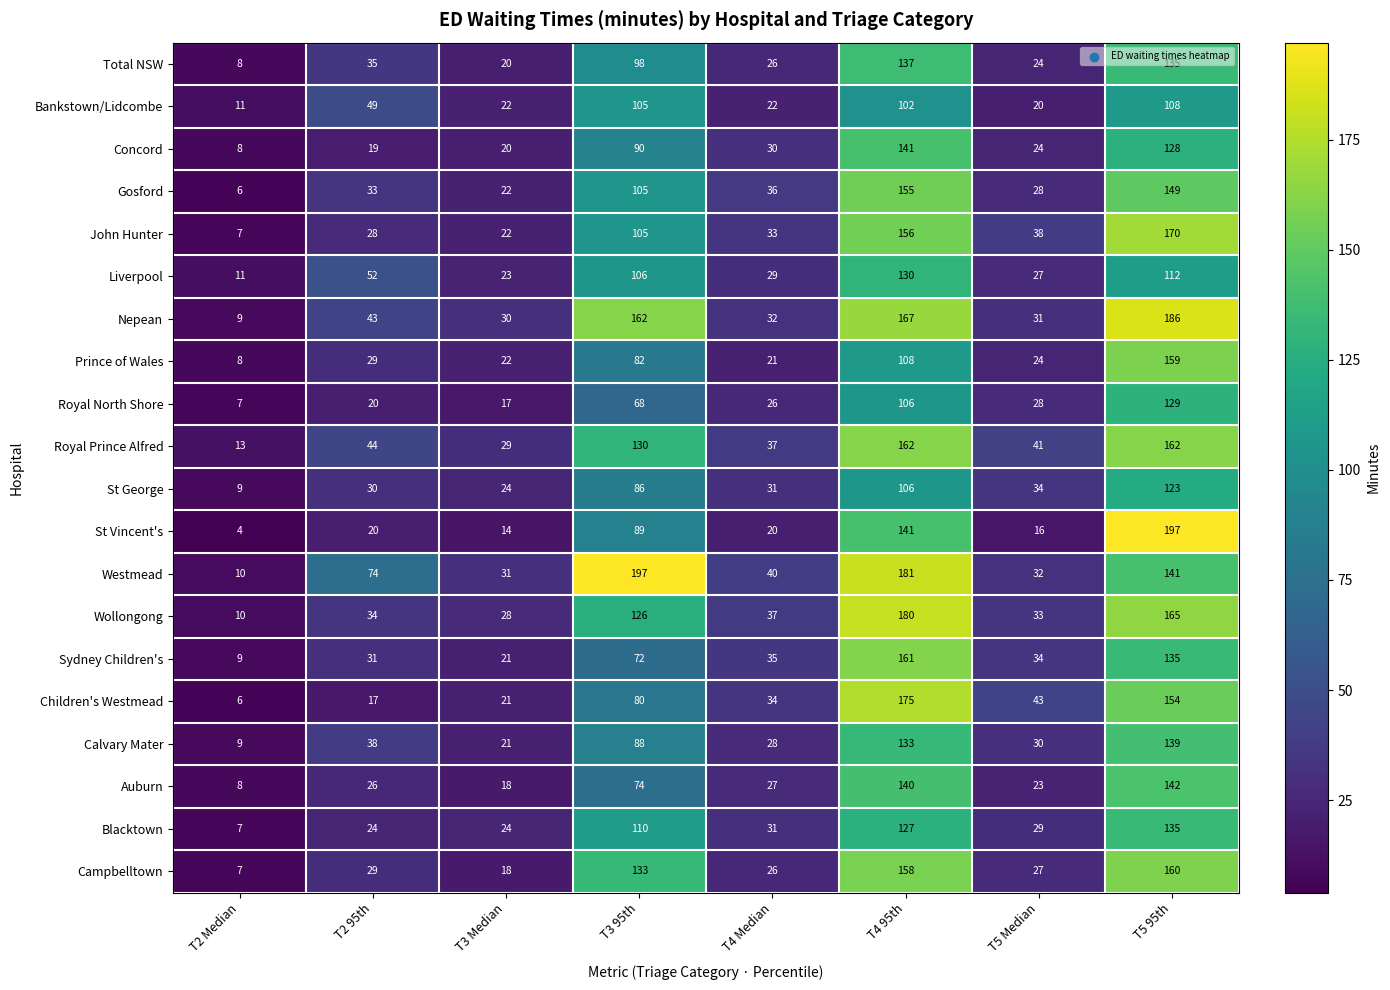

List the labels in order of Auburn value, smallest first.

T2 Median, T3 Median, T5 Median, T2 95th, T4 Median, T3 95th, T4 95th, T5 95th